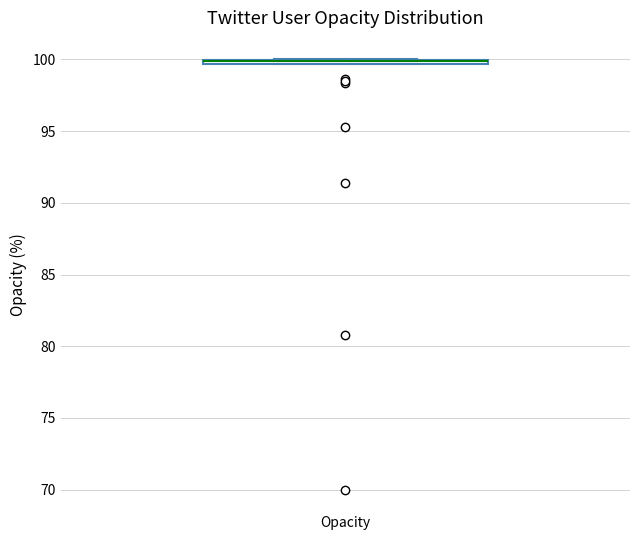

Where is the upper edge of the box for Opacity on the y-axis? The values are not printed on the chart, so give them approximately, as read against the axis.

100.0